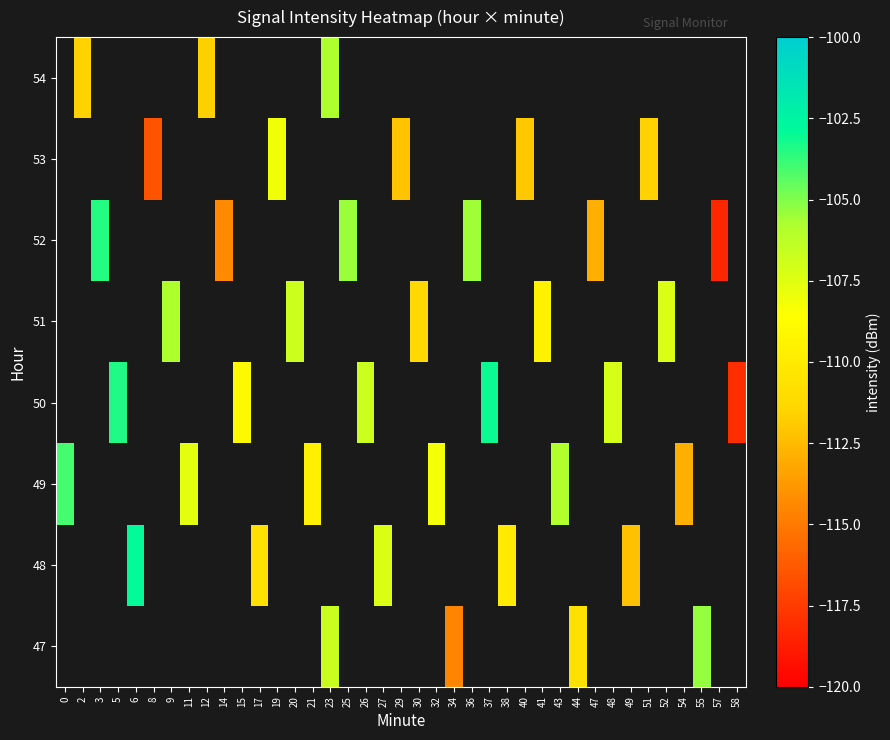

The 49 series shows -76.3 at 21. True or false?

False